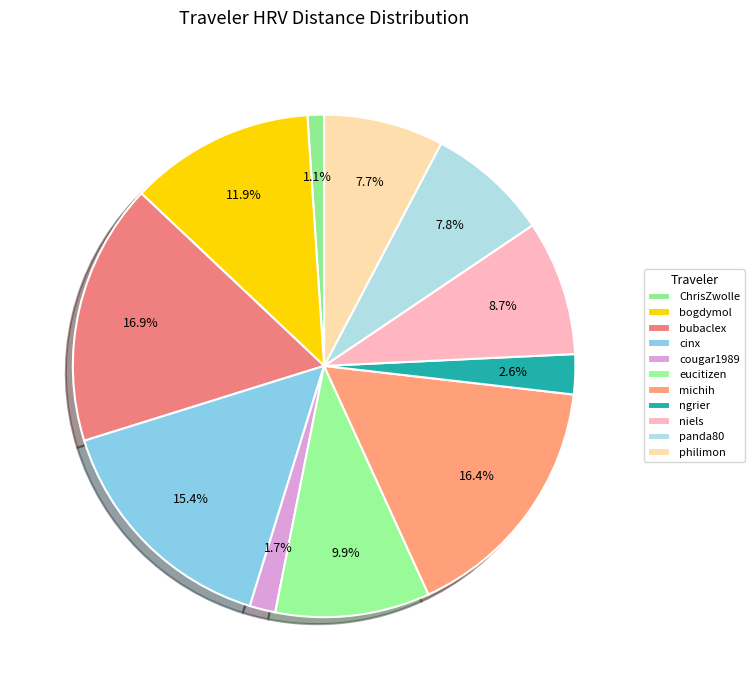

How many slices are in this pie chart?

11